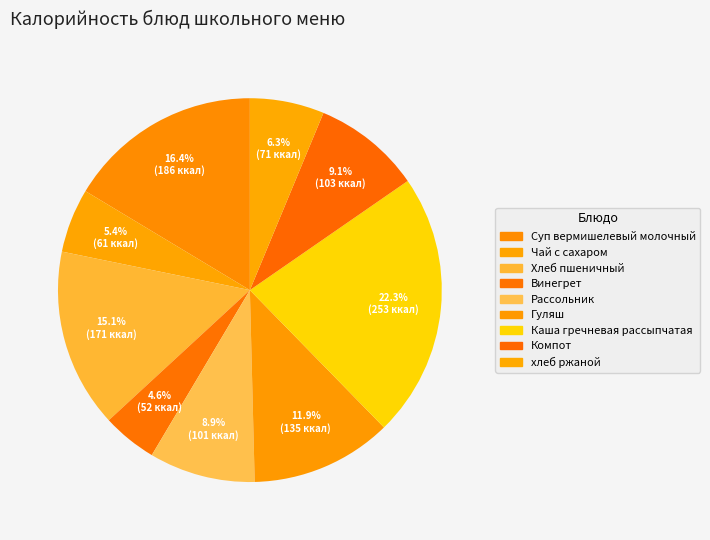

To the nearest percent, what is the average slice percentage?

11%